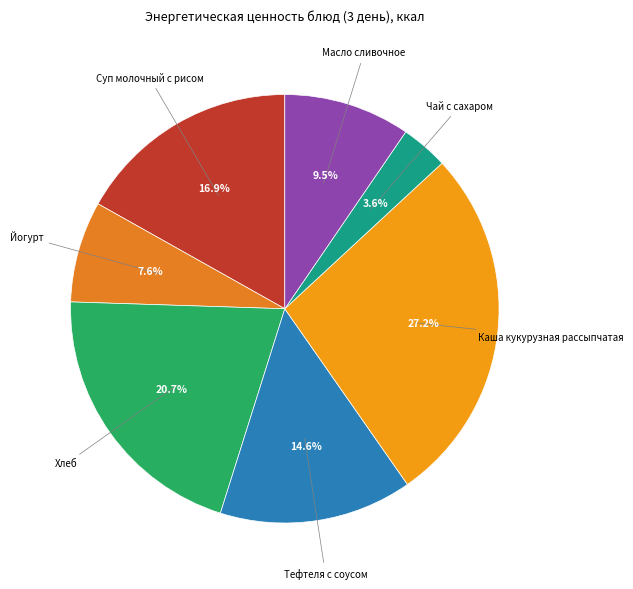

Count the number of slices in the pie.

7